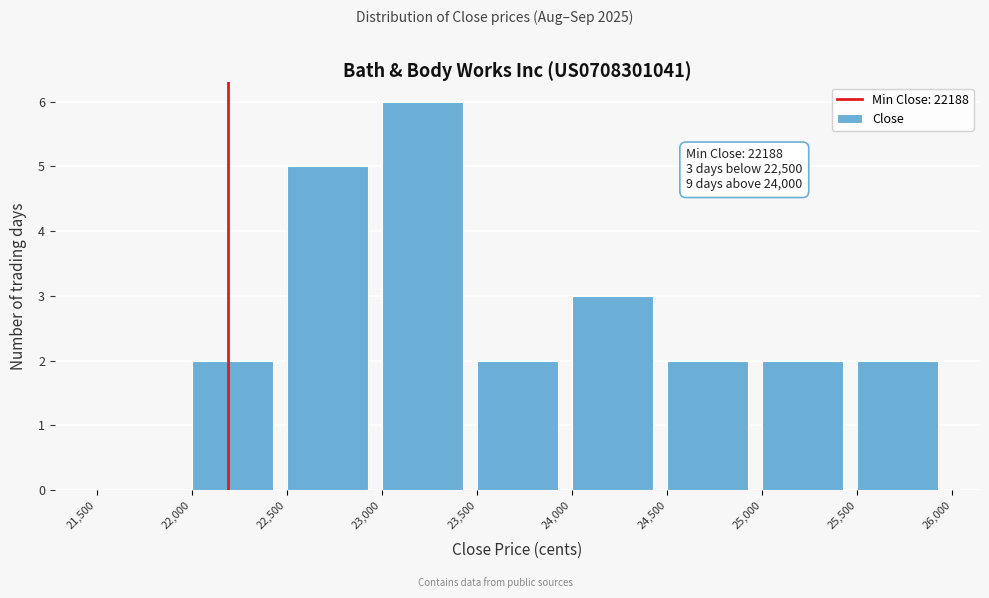

Which range on the x-axis has the tallest bar?

23,000 to 23,500